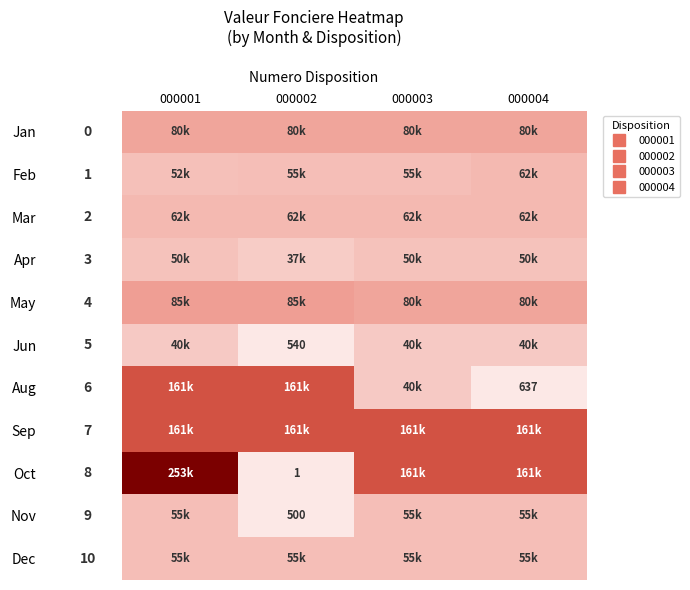

How many series are shown in this chart?

11